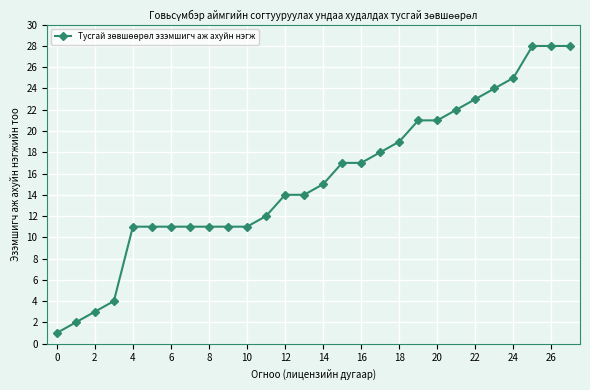

What is the average value?

15